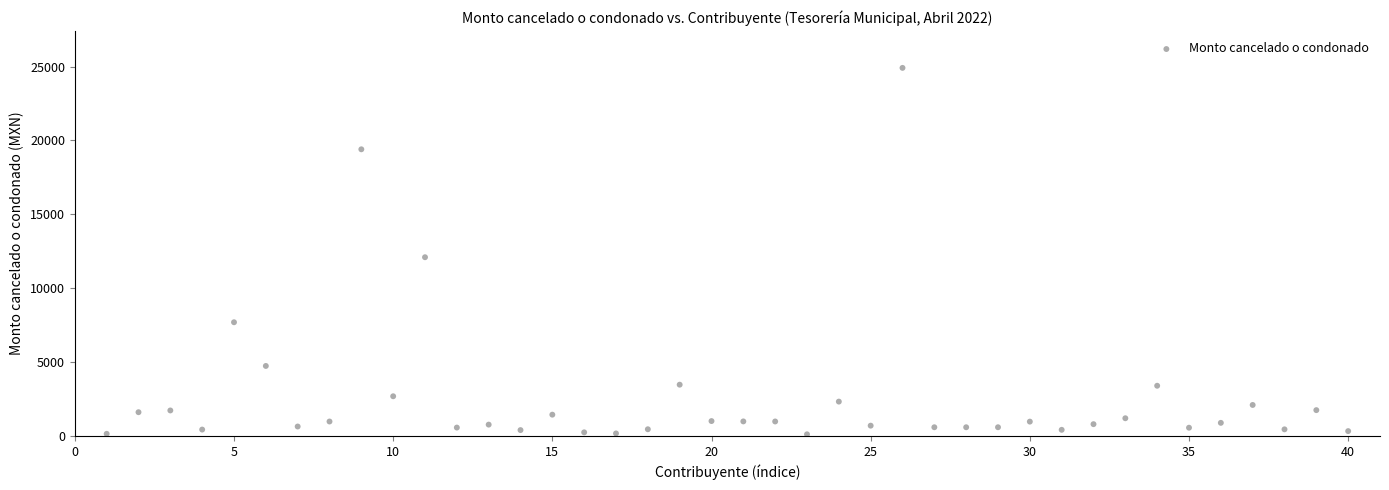

What is the range of Y values (max minus min)?

24799.3